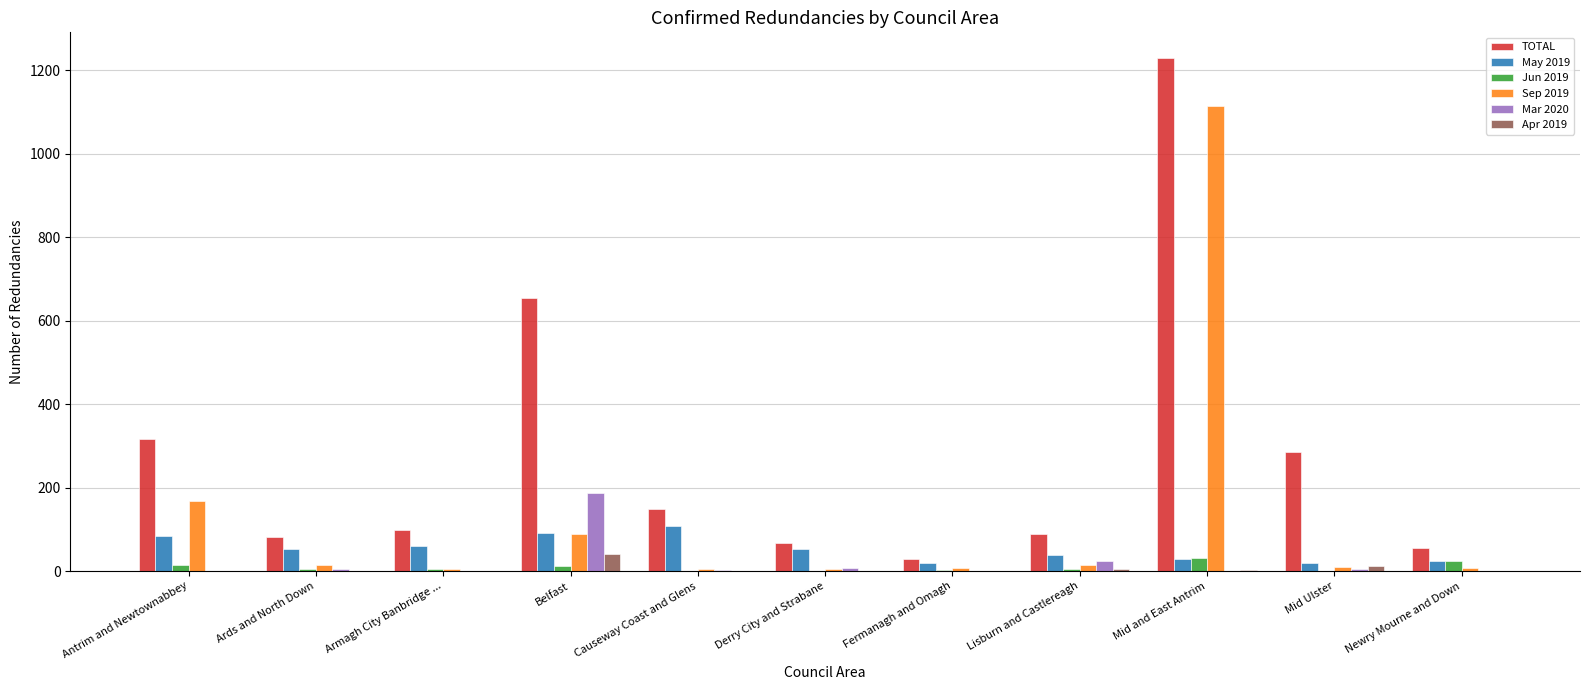

How many data points does each series have?

11